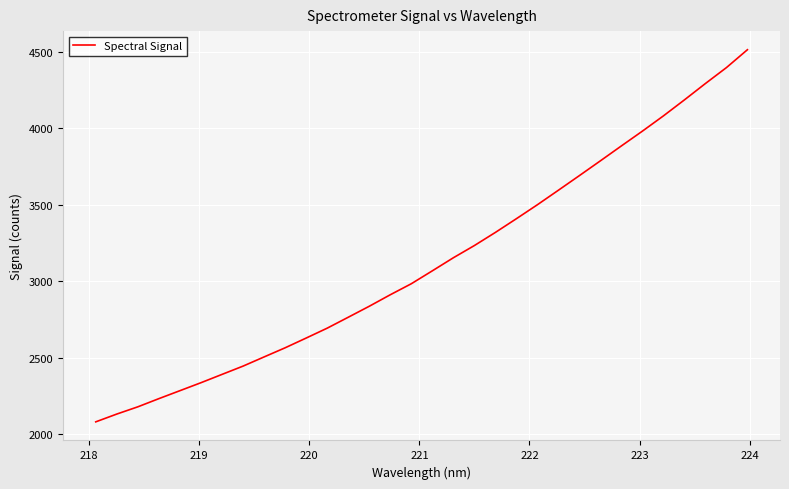

What is the difference between the maximum and minimum values?

2433.1